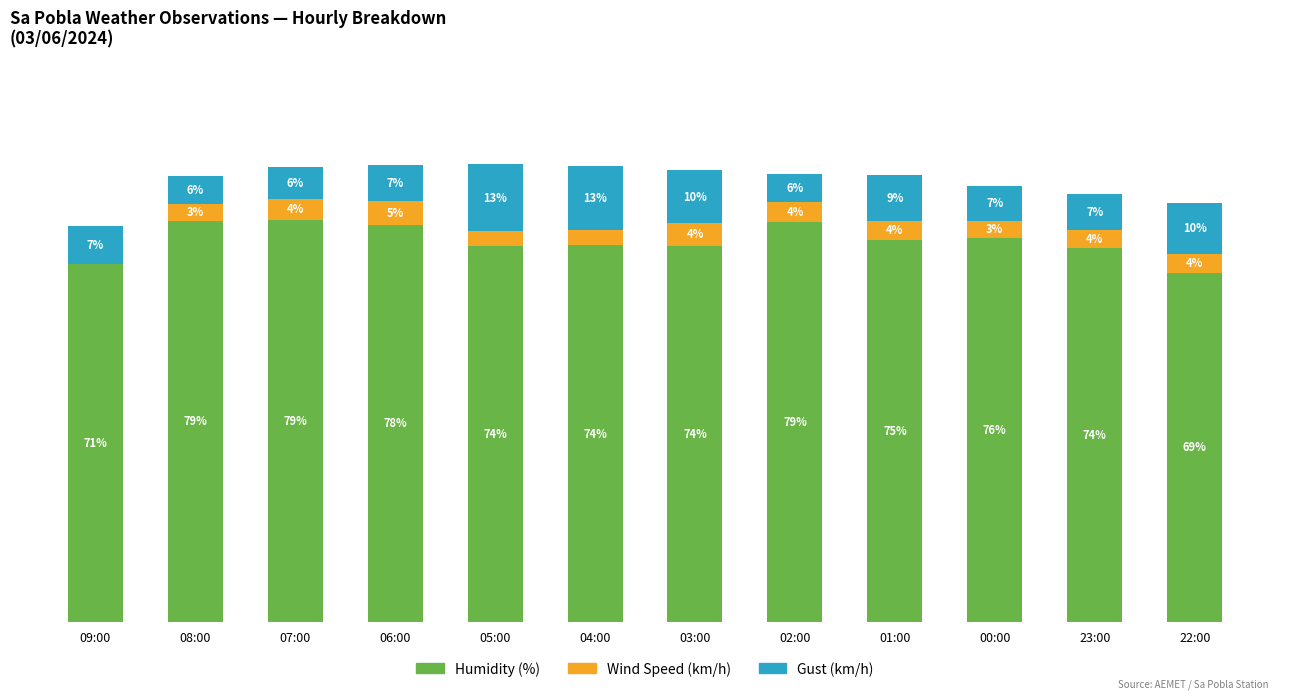

At which label does Humidity (%) first exceed 75?

08:00